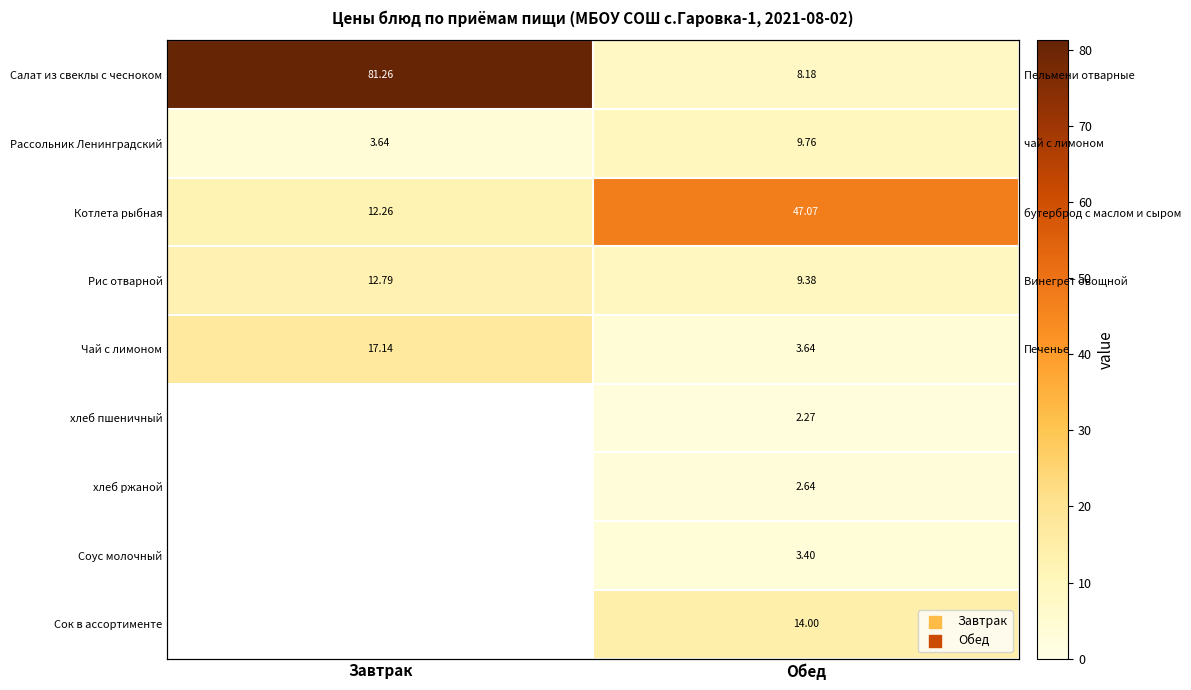

Rank the series at Обед from lowest to highest value.

хлеб пшеничный, хлеб ржаной, Соус молочный, Чай с лимоном, Салат из свеклы с чесноком, Рис отварной, Рассольник Ленинградский, Сок в ассортименте, Котлета рыбная